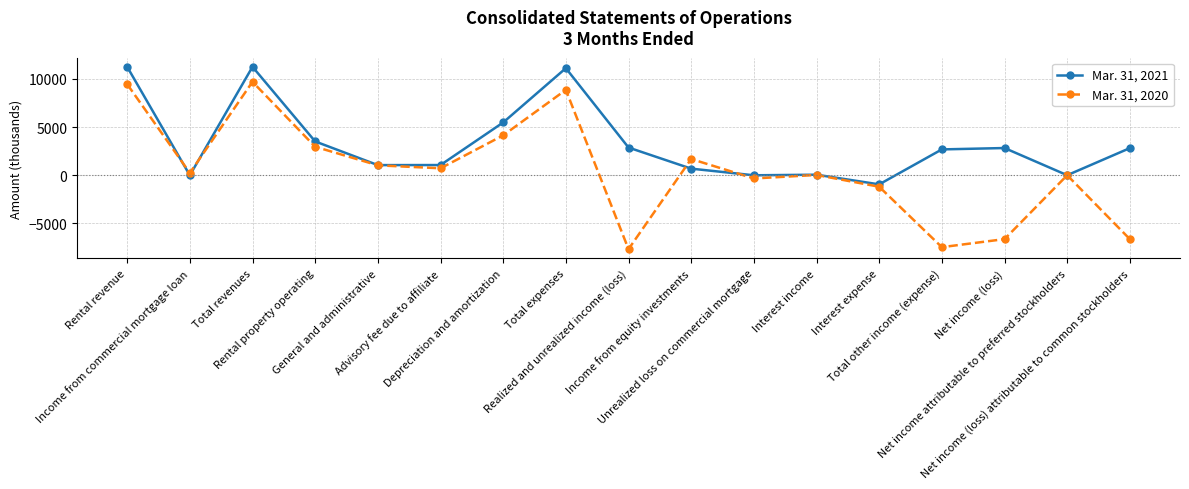

Which series has the largest total across all categories?

Mar. 31, 2021